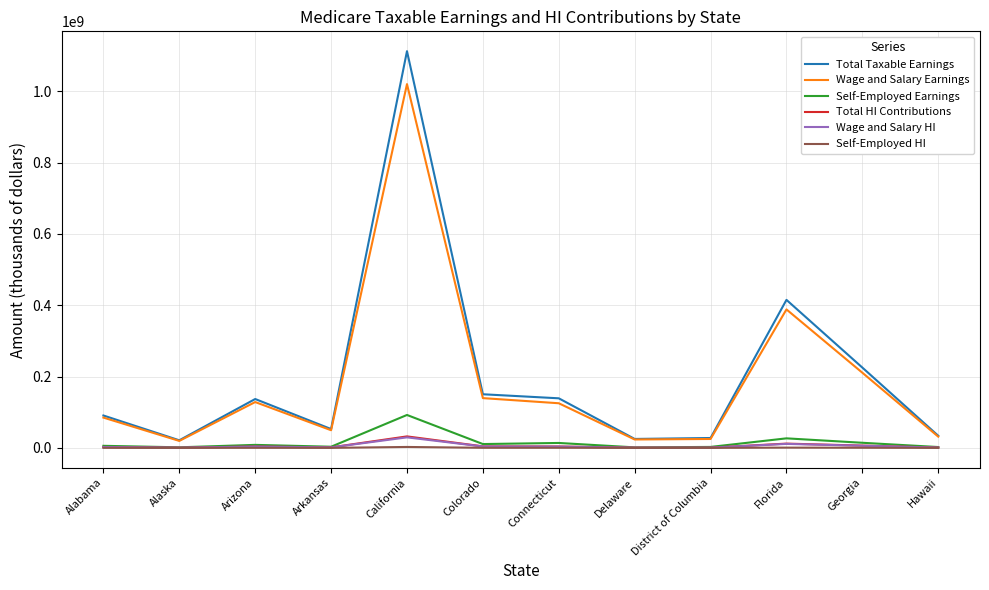

What is the sum of all Wage and Salary HI values?

65167784